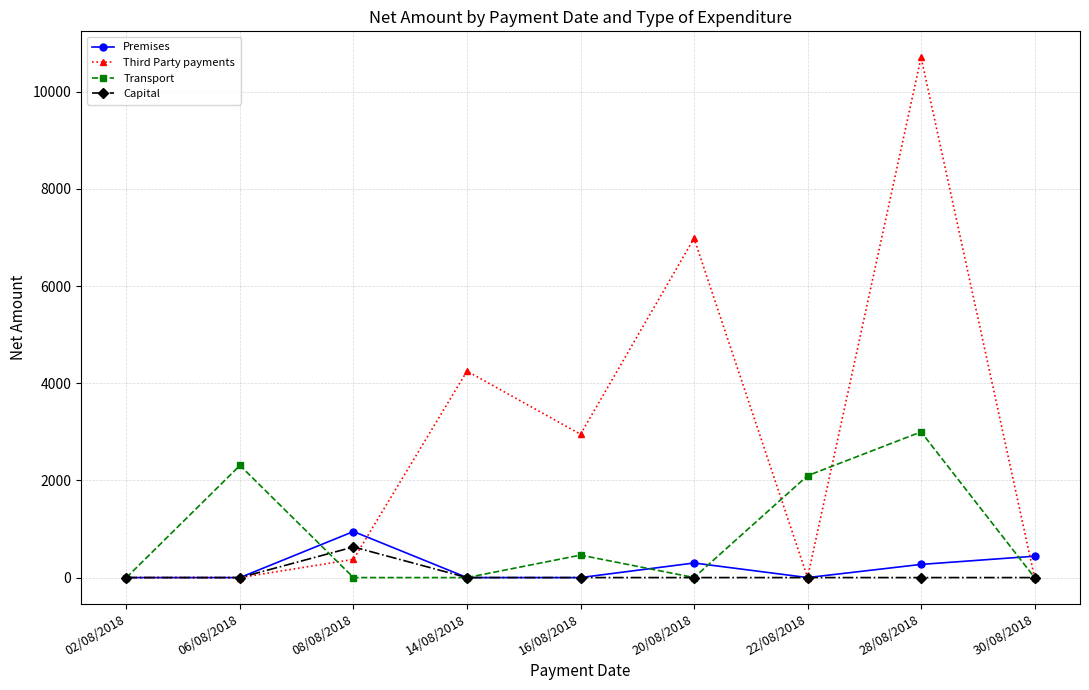

What is the total value across all series at 20/08/2018?

7283.0